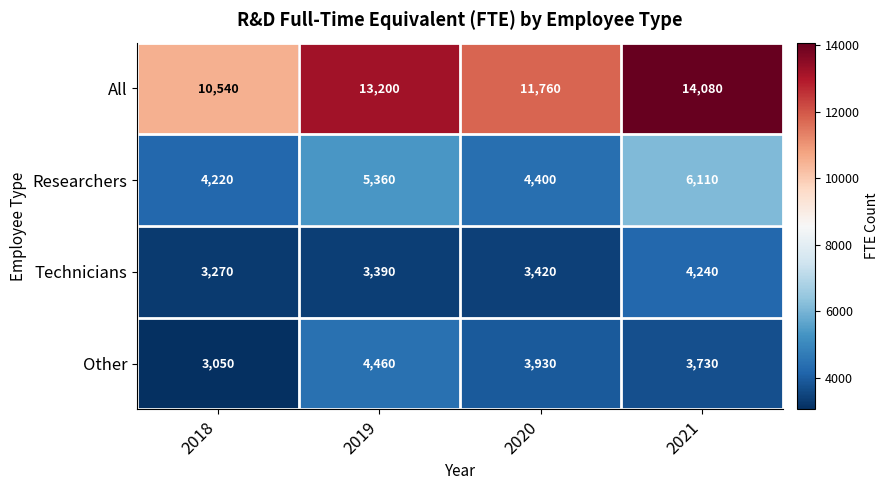

What is the difference between the Researchers values at 2019 and 2020?

960